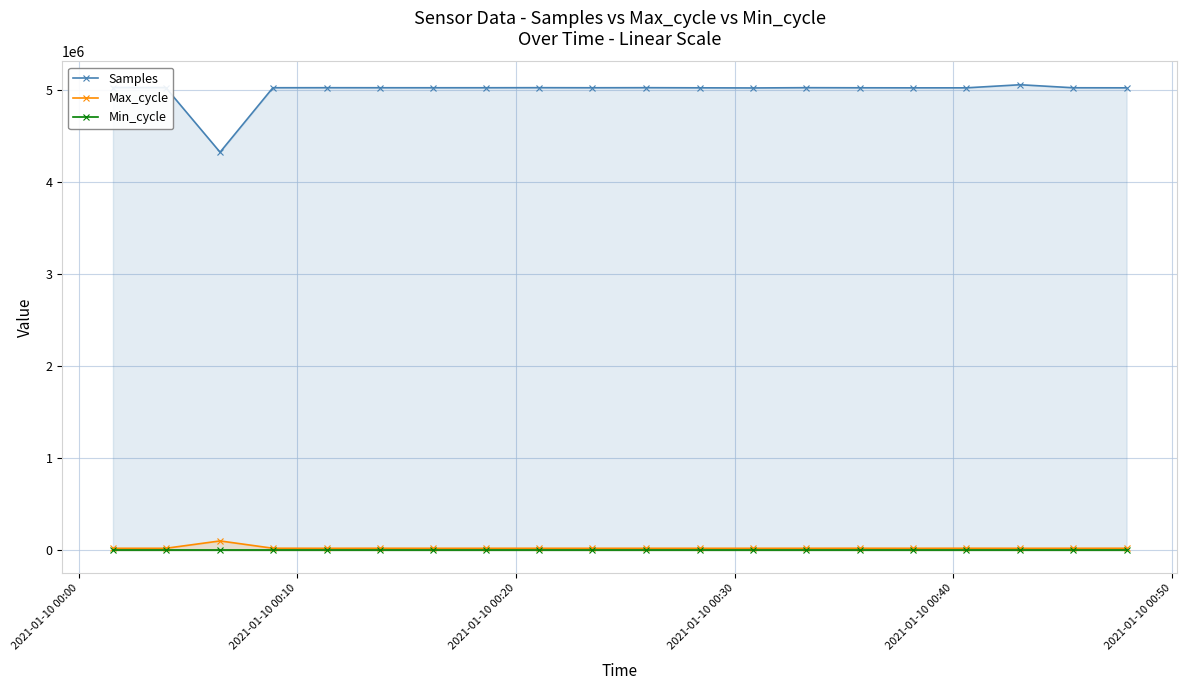

Which series has the largest range (max minus min)?

Samples